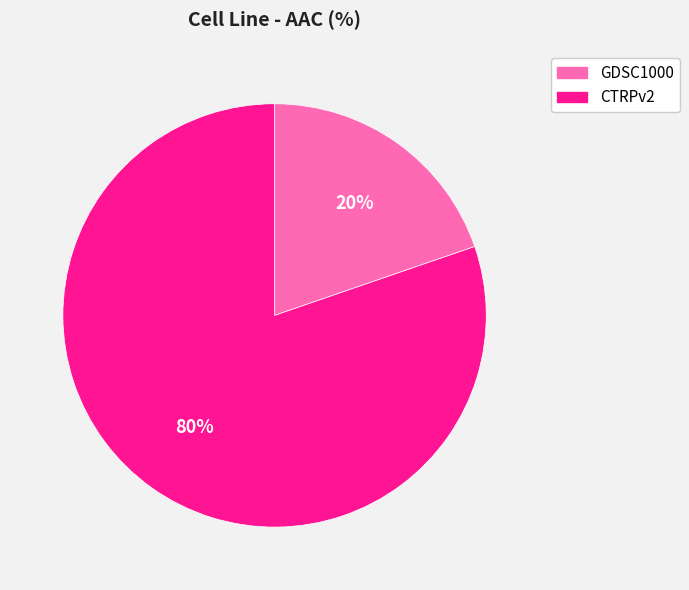

Which category has the smallest portion of the pie?

GDSC1000